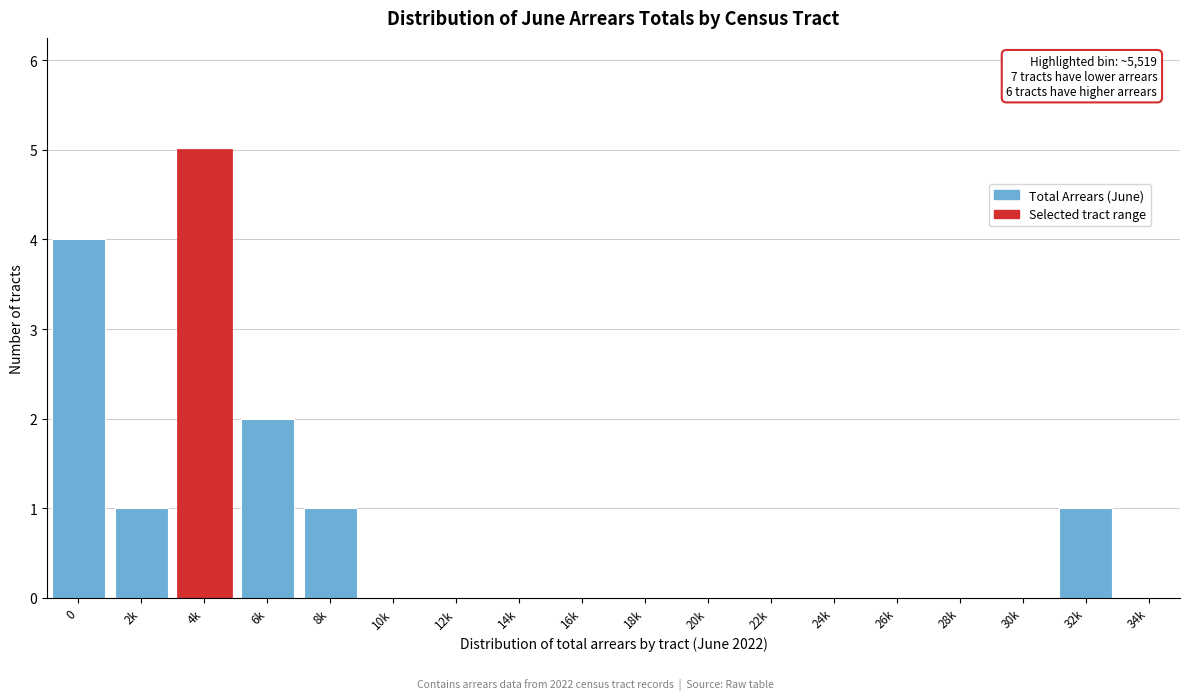

Reading right to left, extract all data points from this chart.

34k=0	32k=1	30k=0	28k=0	26k=0	24k=0	22k=0	20k=0	18k=0	16k=0	14k=0	12k=0	10k=0	8k=1	6k=2	4k=5	2k=1	0=4